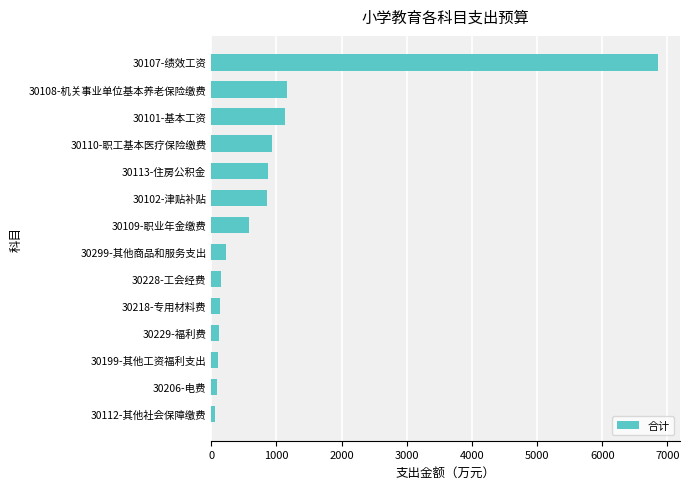

True or false: the data shows 382.0 at 30101-基本工资.

False